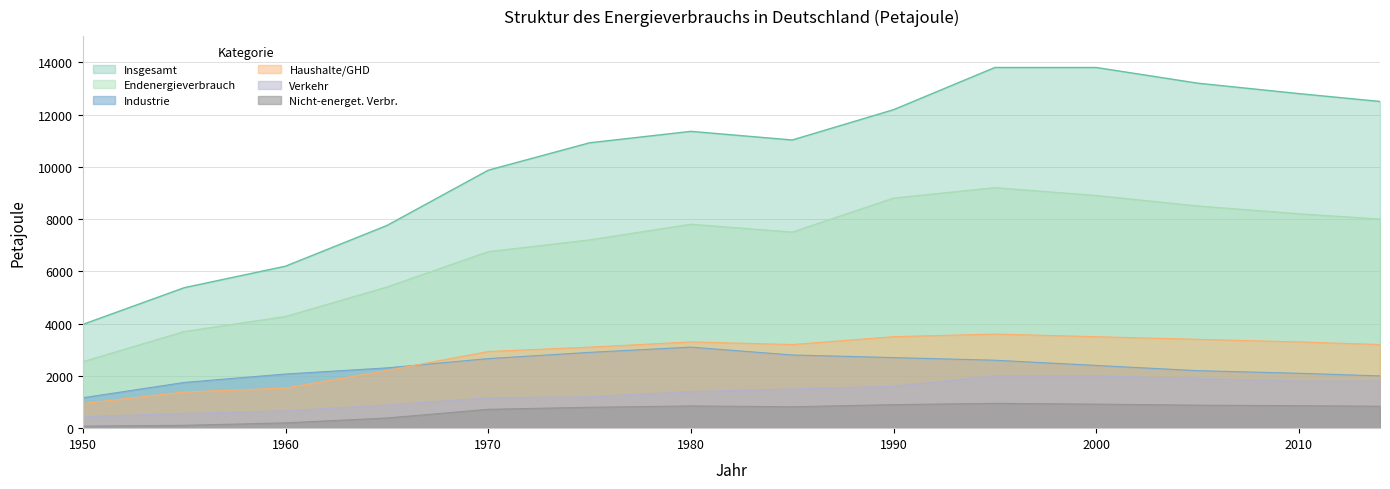

True or false: Nichtenerg_Verbrauch and Endenergieverbrauch intersect in this chart.

False